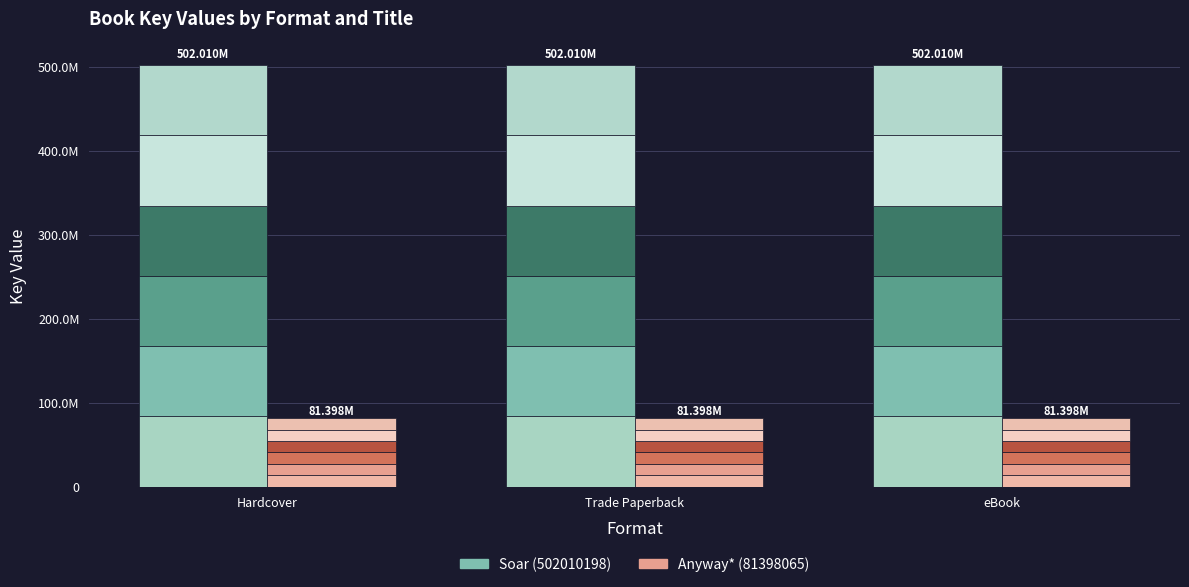

List the labels in order of Soar (502010198) value, smallest first.

Hardcover, Trade Paperback, eBook